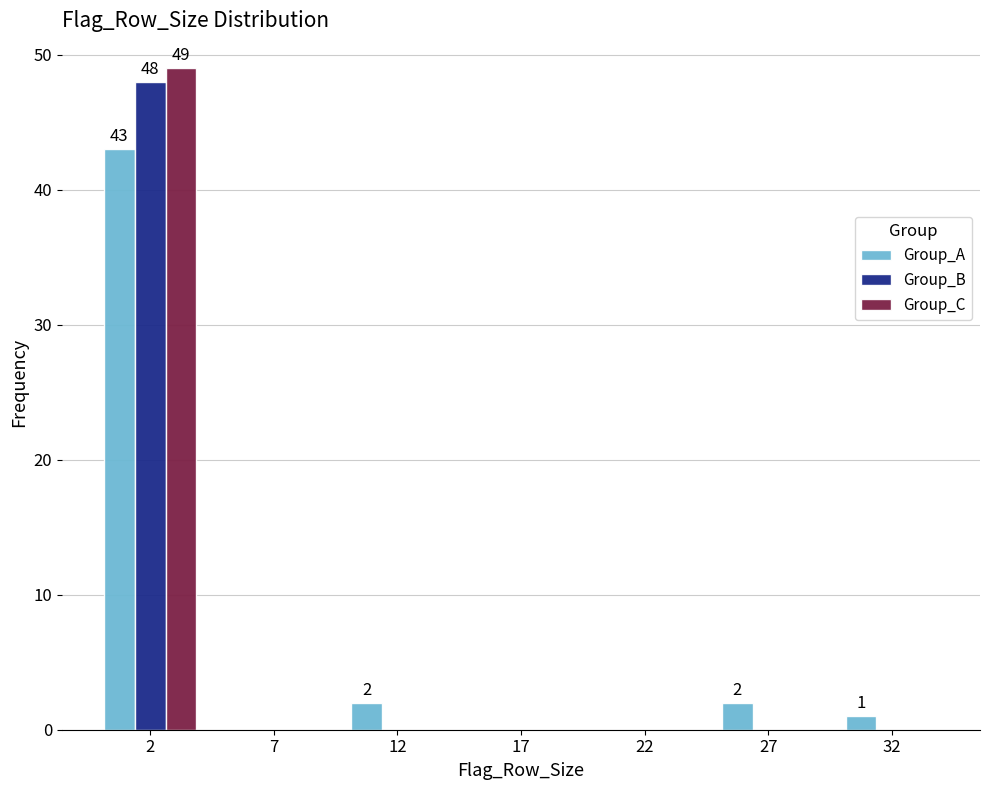

Reading left to right, transcribe all the data shown in this chart.

Group_A: 2=43	7=0	12=2	17=0	22=0	27=2	32=1
Group_B: 2=48	7=0	12=0	17=0	22=0	27=0	32=0
Group_C: 2=49	7=0	12=0	17=0	22=0	27=0	32=0